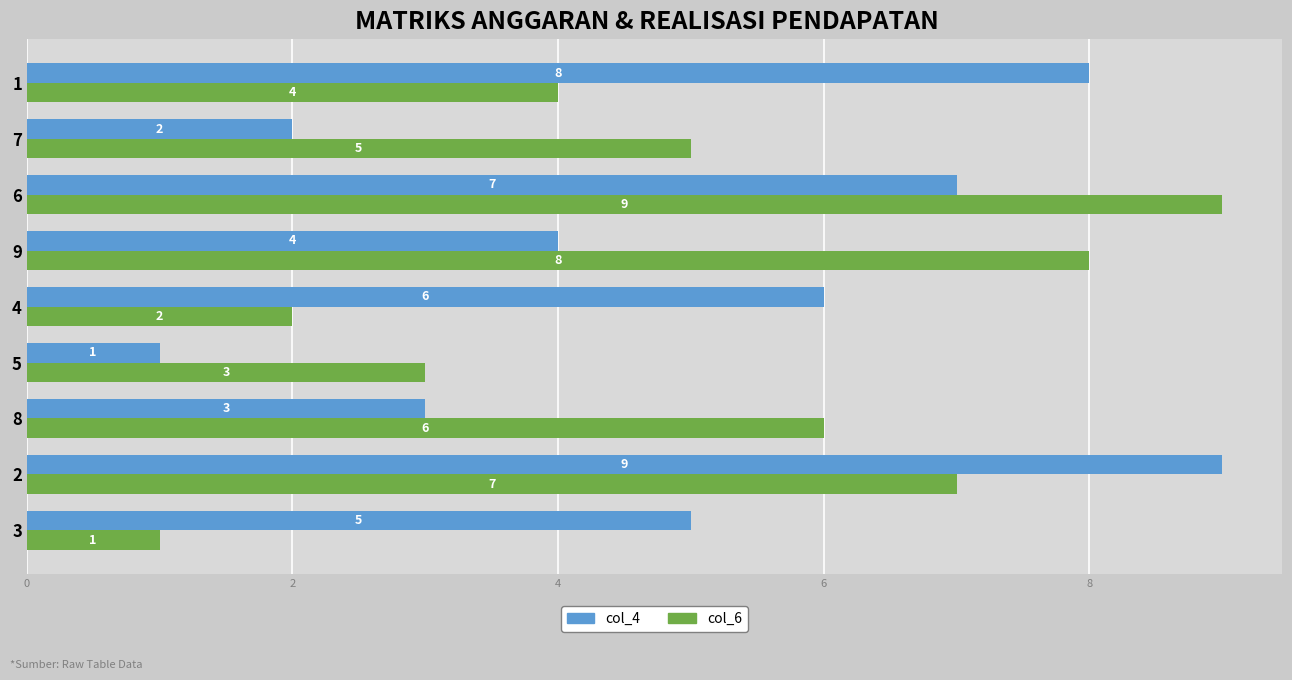

What are all the series names shown in the legend?

col_4, col_6